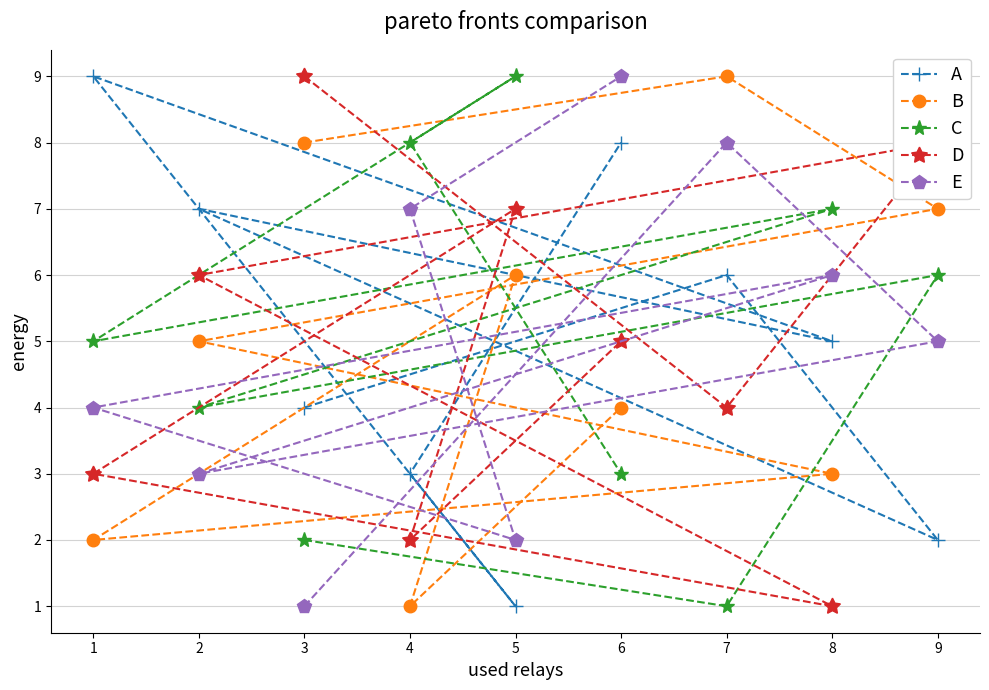

Where is E nearest to the value 5?

9